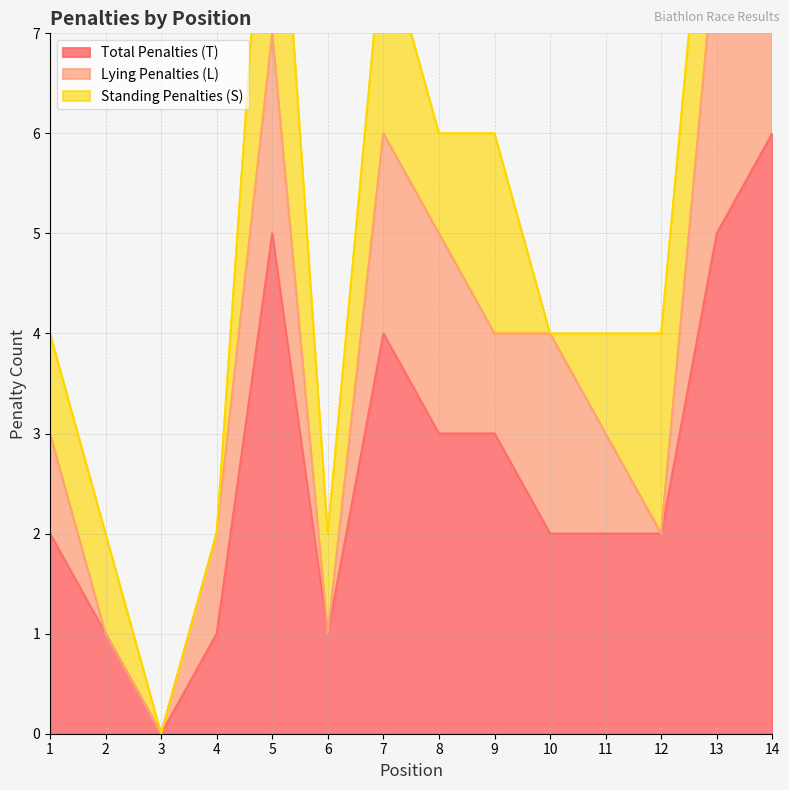

True or false: Lying Penalties (L) and Total Penalties (T) intersect in this chart.

False